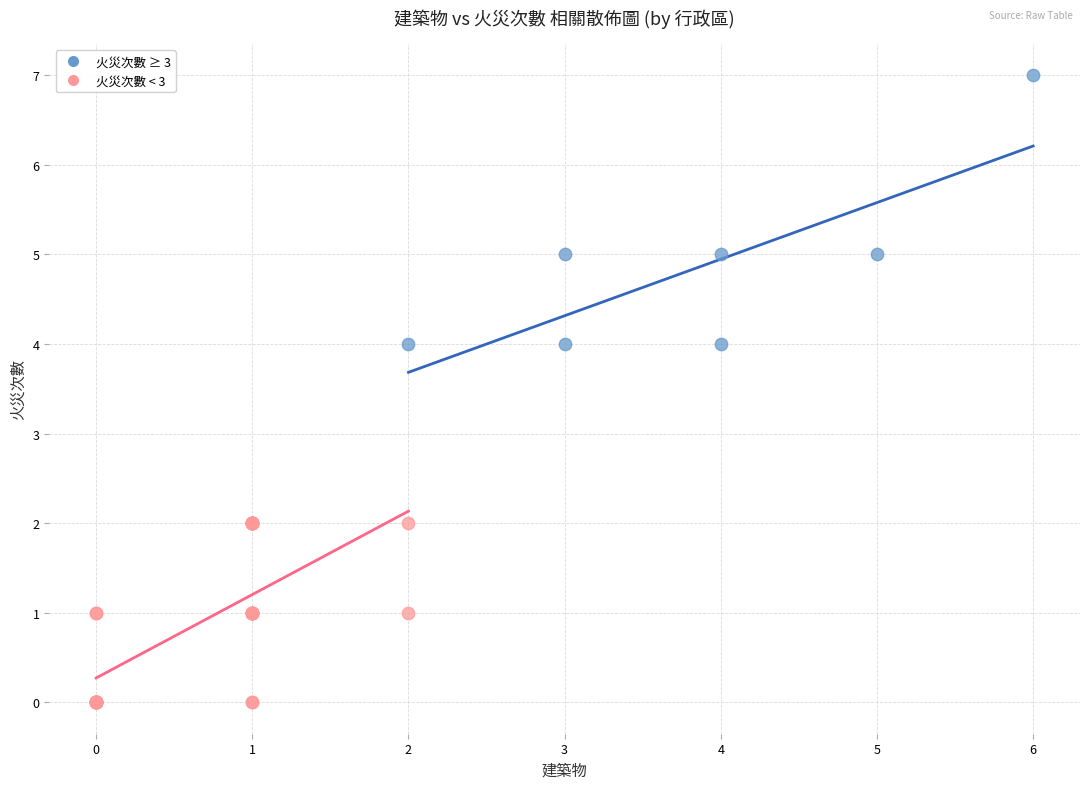

Which series has the largest Y range (max minus min)?

火災次數 ≥ 3